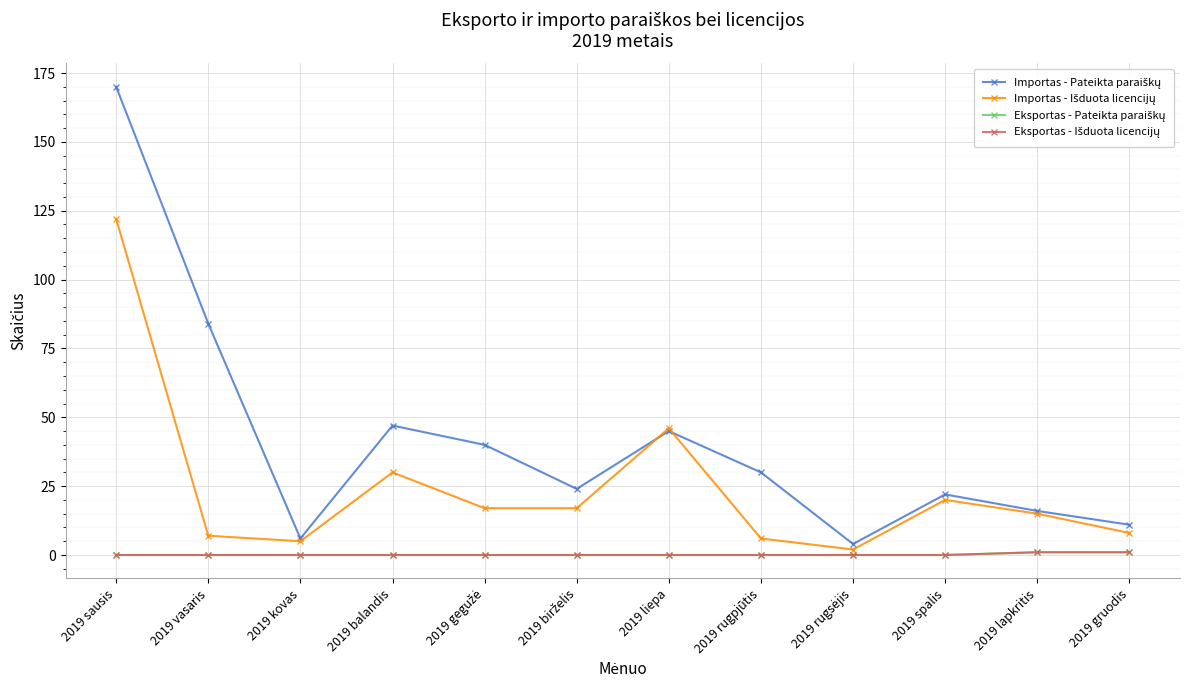

How many data points does each series have?

12